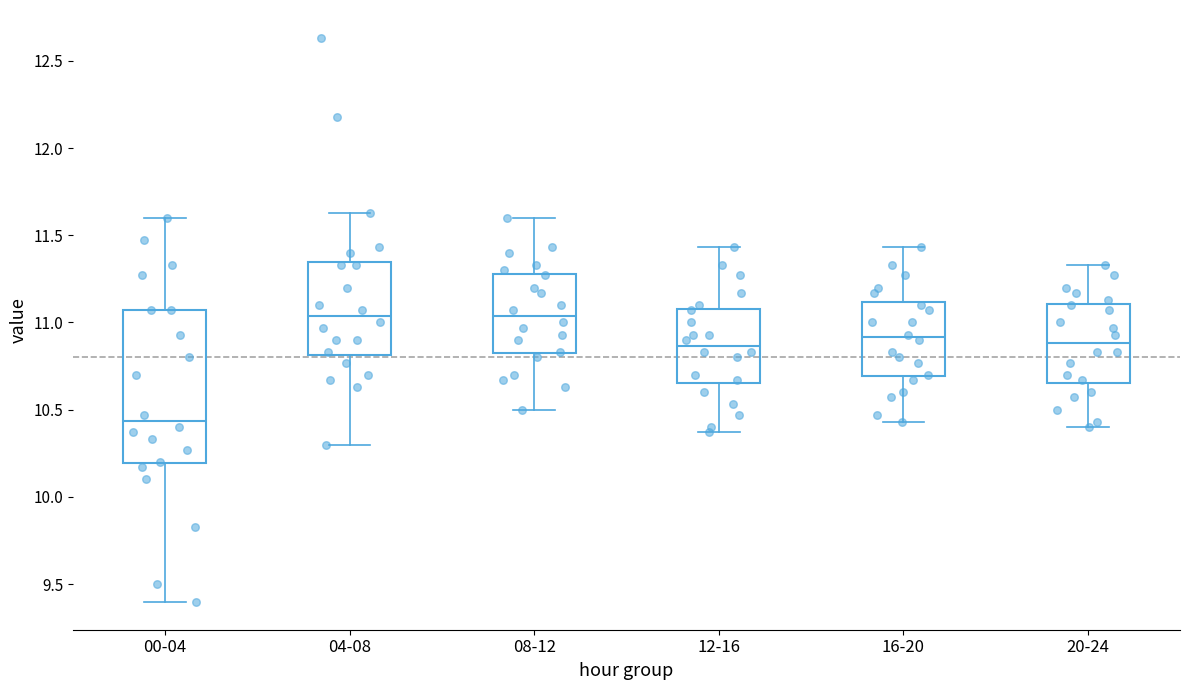

Reading left to right, transcribe this box plot: for each box, give where its median line is, the range the box spans, and where its two whiskers end, as read against the y-axis. The values are not printed on the chart, so give them approximately, as read against the axis.

00-04: median 10.45, box 10.20 to 11.05, whiskers 9.40 to 11.60
04-08: median 11.05, box 10.80 to 11.35, whiskers 10.30 to 11.65
08-12: median 11.05, box 10.80 to 11.30, whiskers 10.50 to 11.60
12-16: median 10.85, box 10.65 to 11.10, whiskers 10.35 to 11.45
16-20: median 10.90, box 10.70 to 11.10, whiskers 10.45 to 11.45
20-24: median 10.90, box 10.65 to 11.10, whiskers 10.40 to 11.35